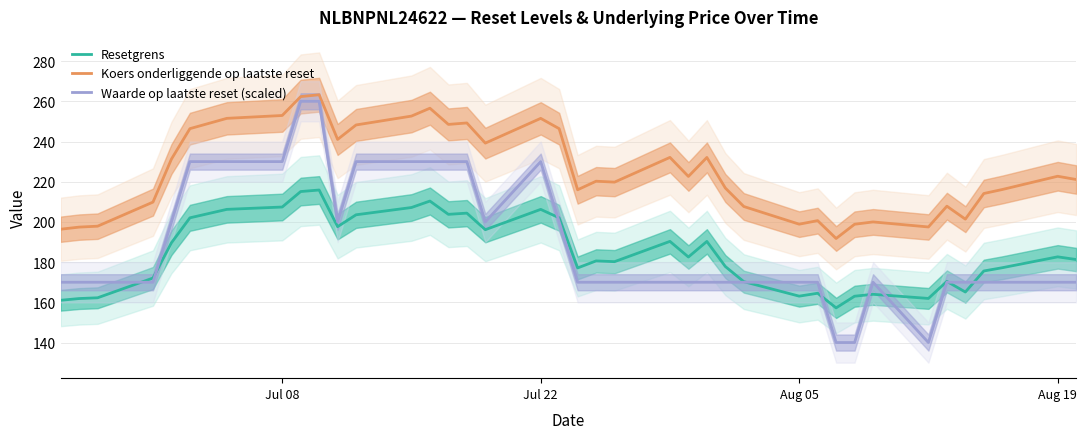

True or false: Koers onderliggende op laatste reset and Resetgrens cross at least once.

False